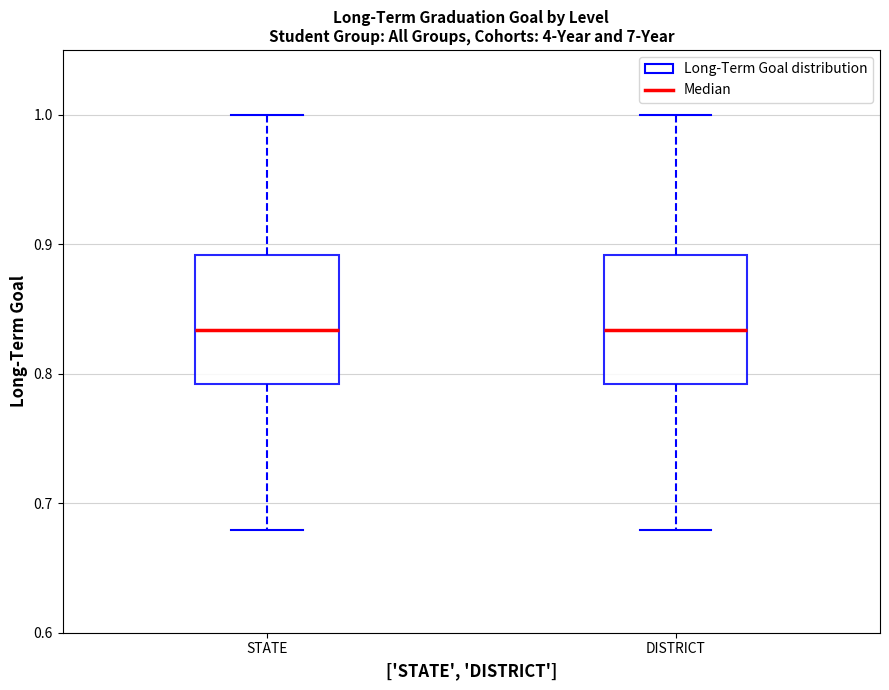

Where does the median line of the box for DISTRICT sit on the y-axis? The values are not printed on the chart, so give them approximately, as read against the axis.

0.83